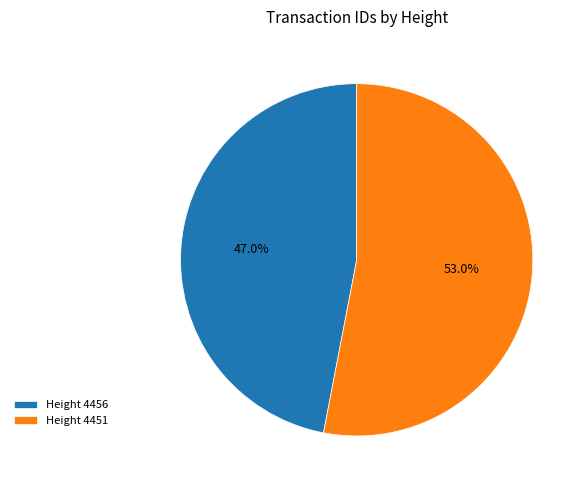

Between Height 4456 and Height 4451, which is larger?

Height 4451